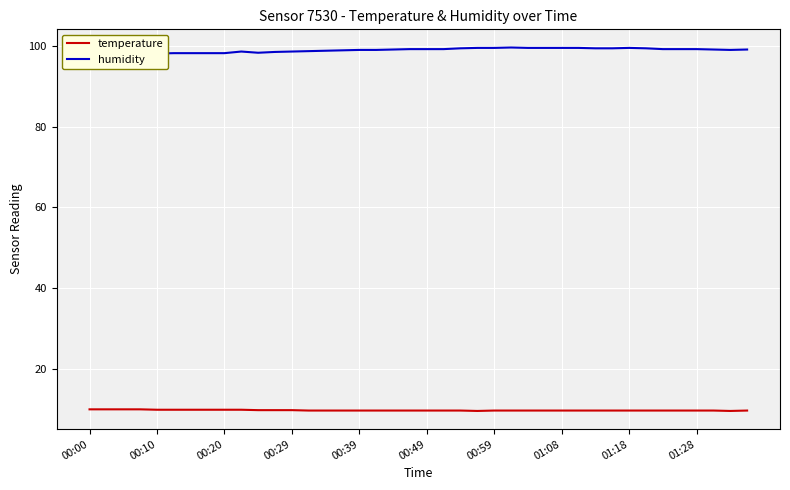

At which label is humidity closest to 98?

00:00